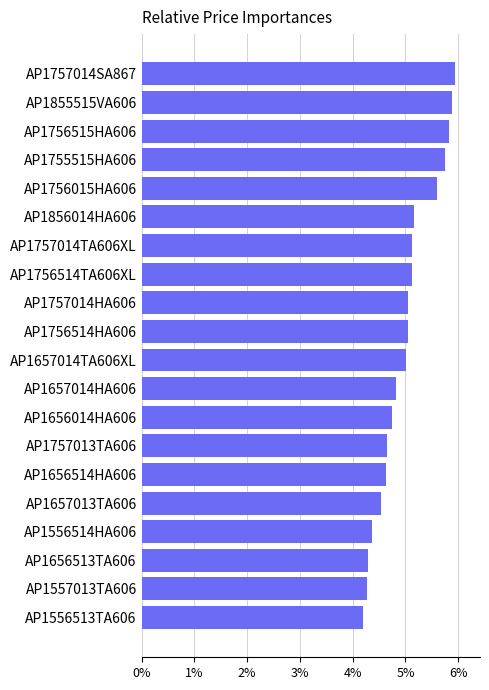

What is the sum of all values?

100.0